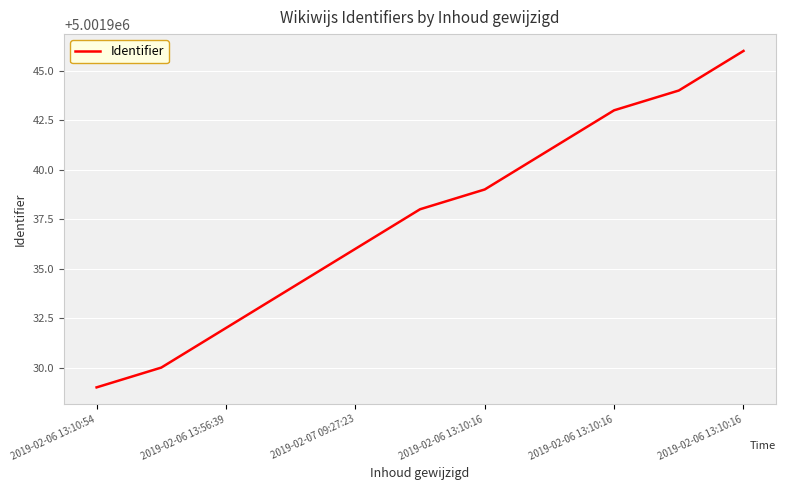

What is the greatest value displayed?

5001946